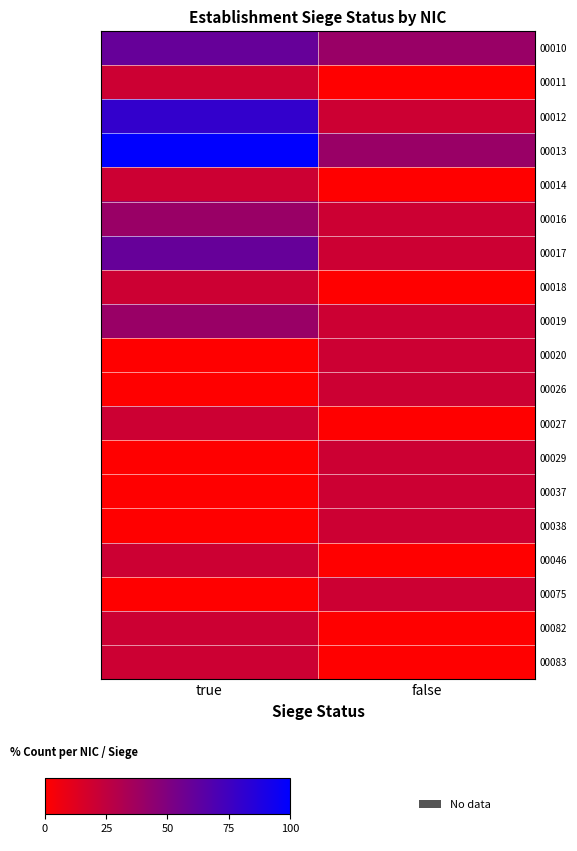

What is the difference between the highest and lowest values at false?

40